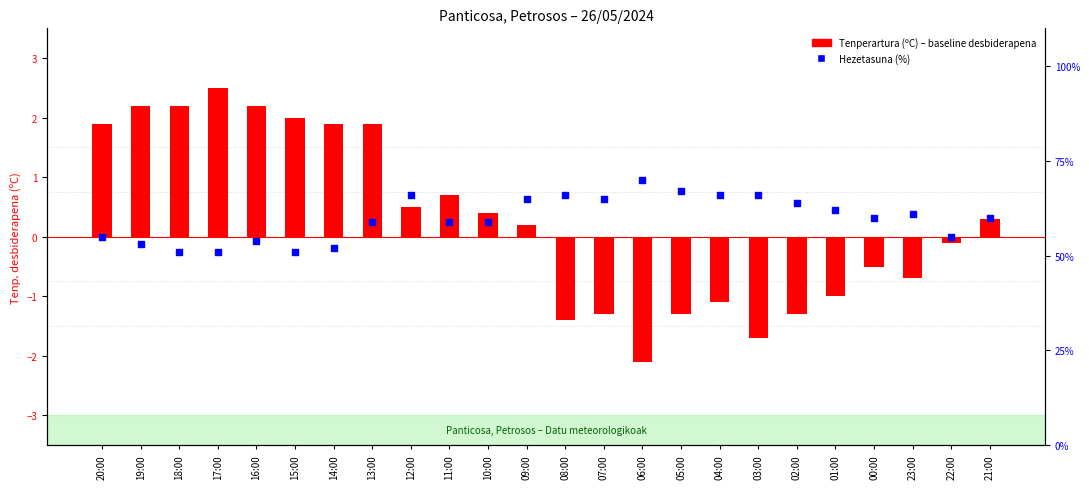

Which series has the largest total across all categories?

Hezetasuna (%)